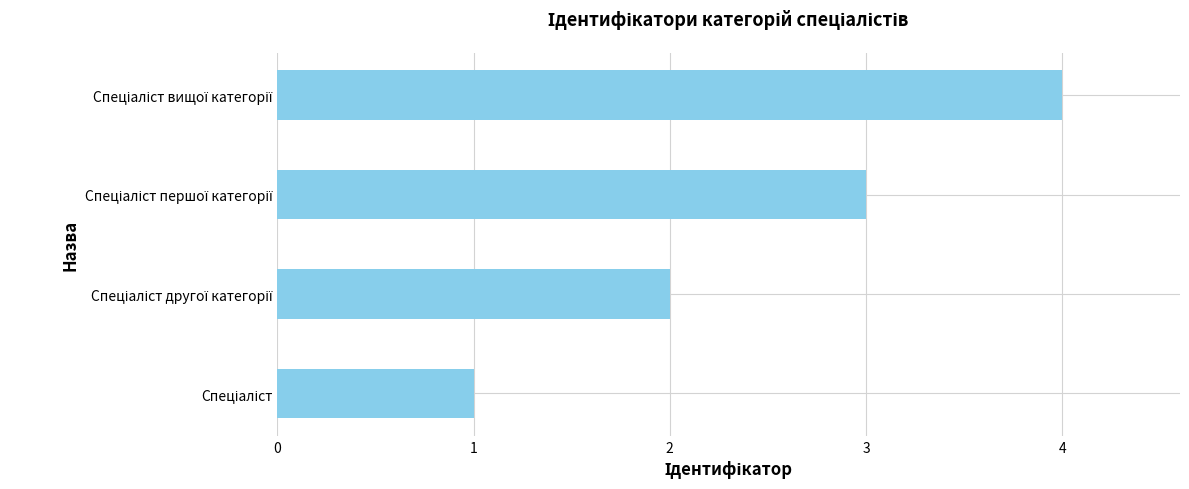

What is the difference between the maximum and minimum values?

3